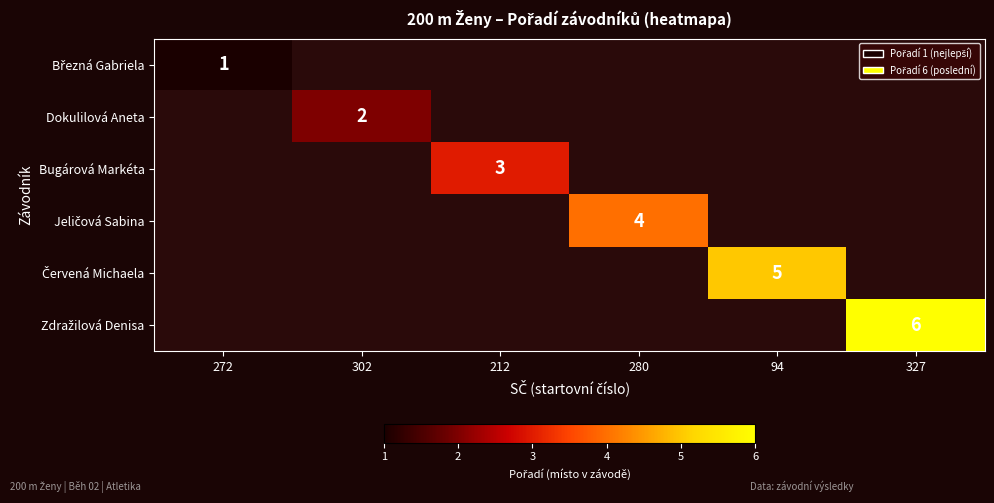

At which category does the chart reach its peak across all series?

327